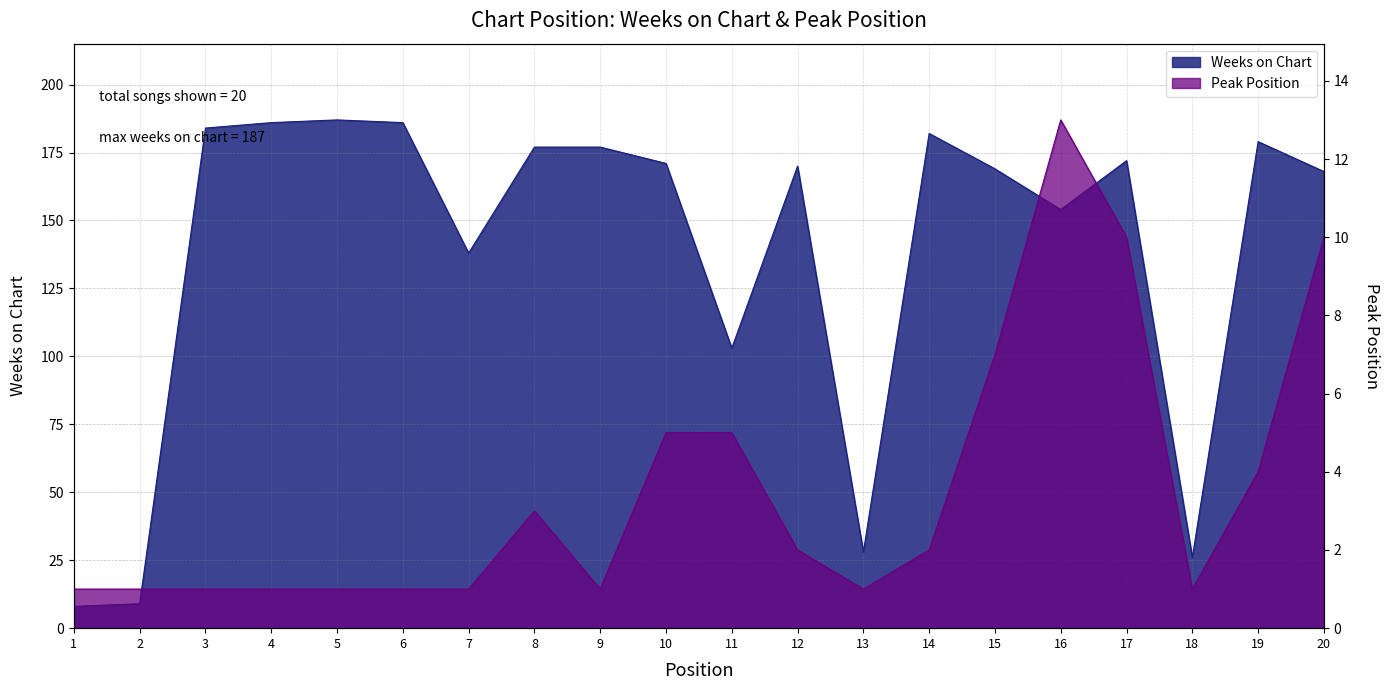

What is the difference between the maximum and minimum values in the Weeks on Chart series?

179